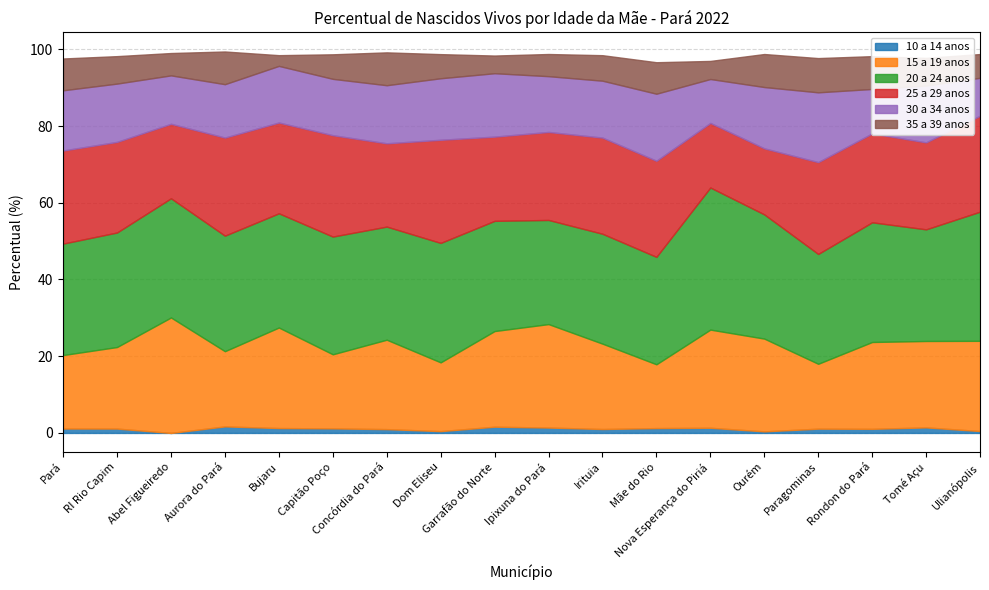

At how many categories does at least one series exceed 25?

18